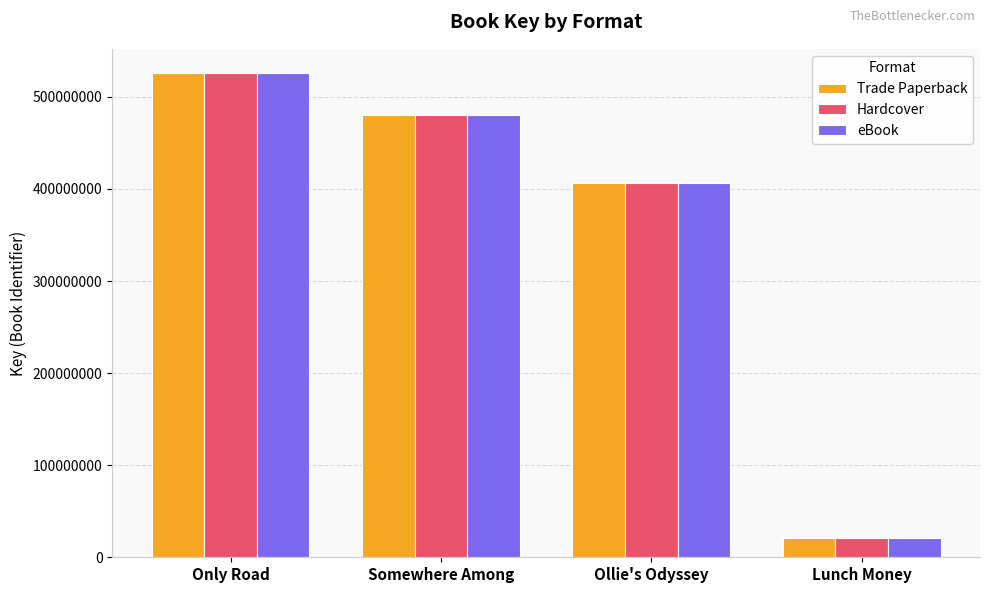

Which category has the highest value across all series?

Only Road